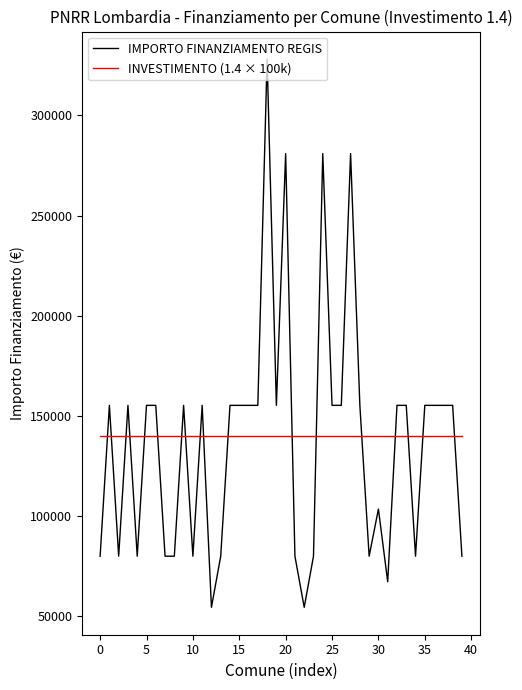

Which series has the largest range (max minus min)?

IMPORTO FINANZIAMENTO REGIS